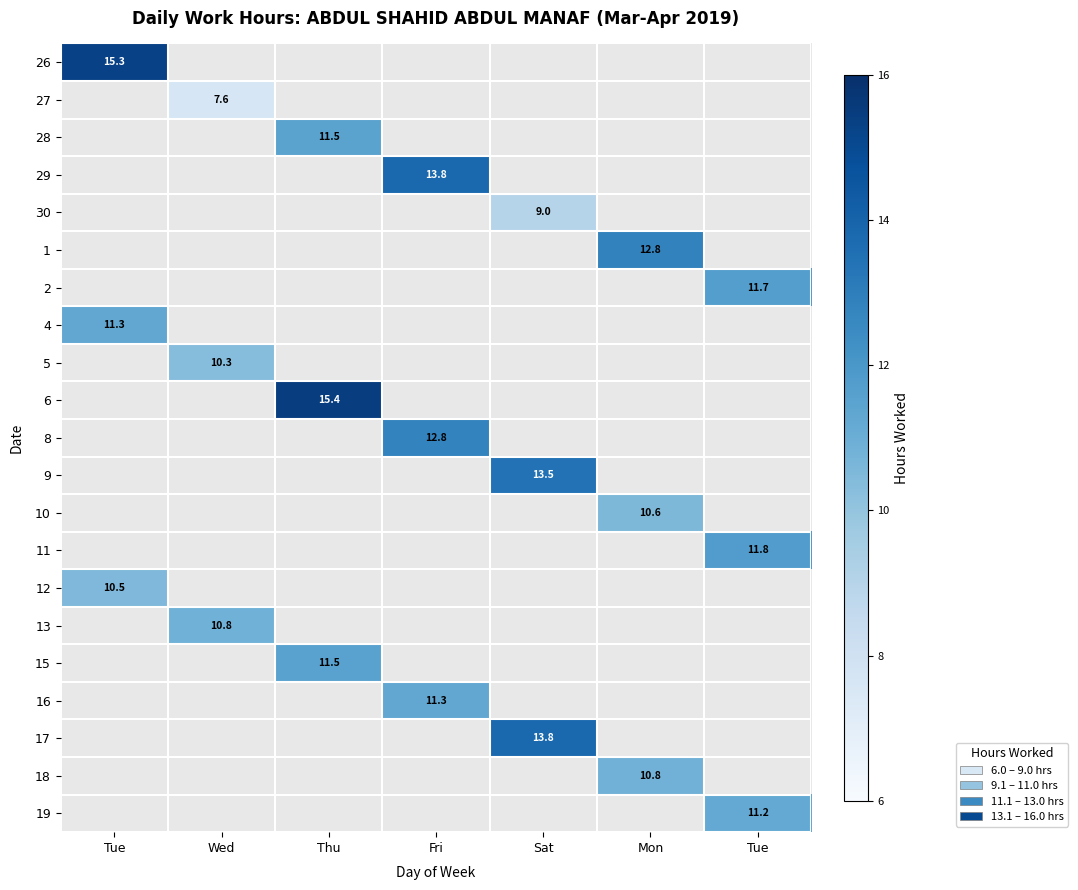

Count the number of data series in this chart.

21